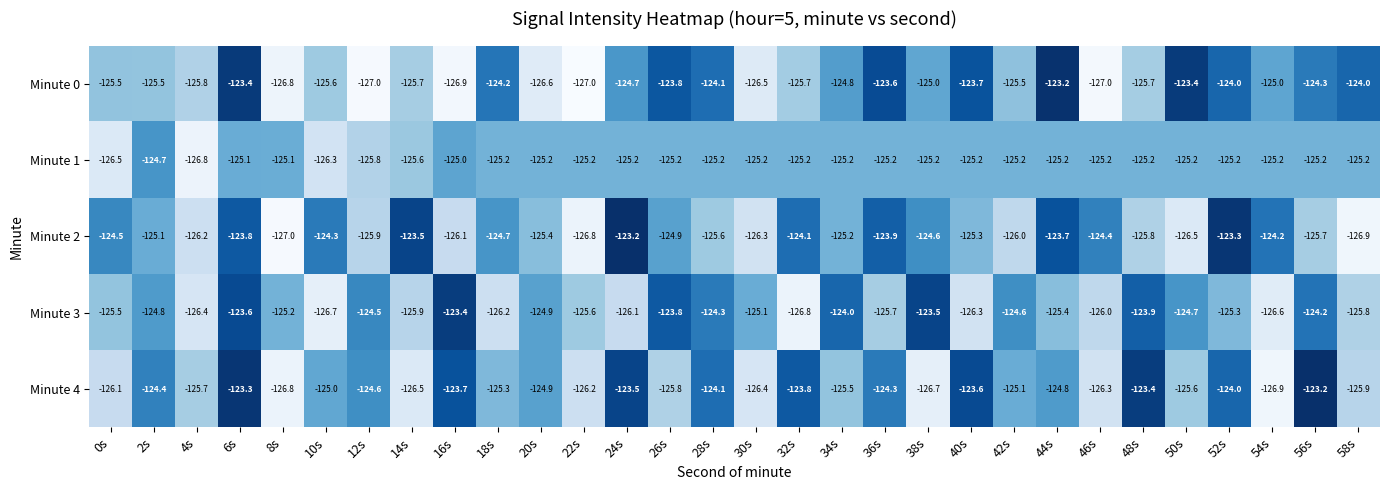

Which series changed the most between 24s and 52s?

Minute 3